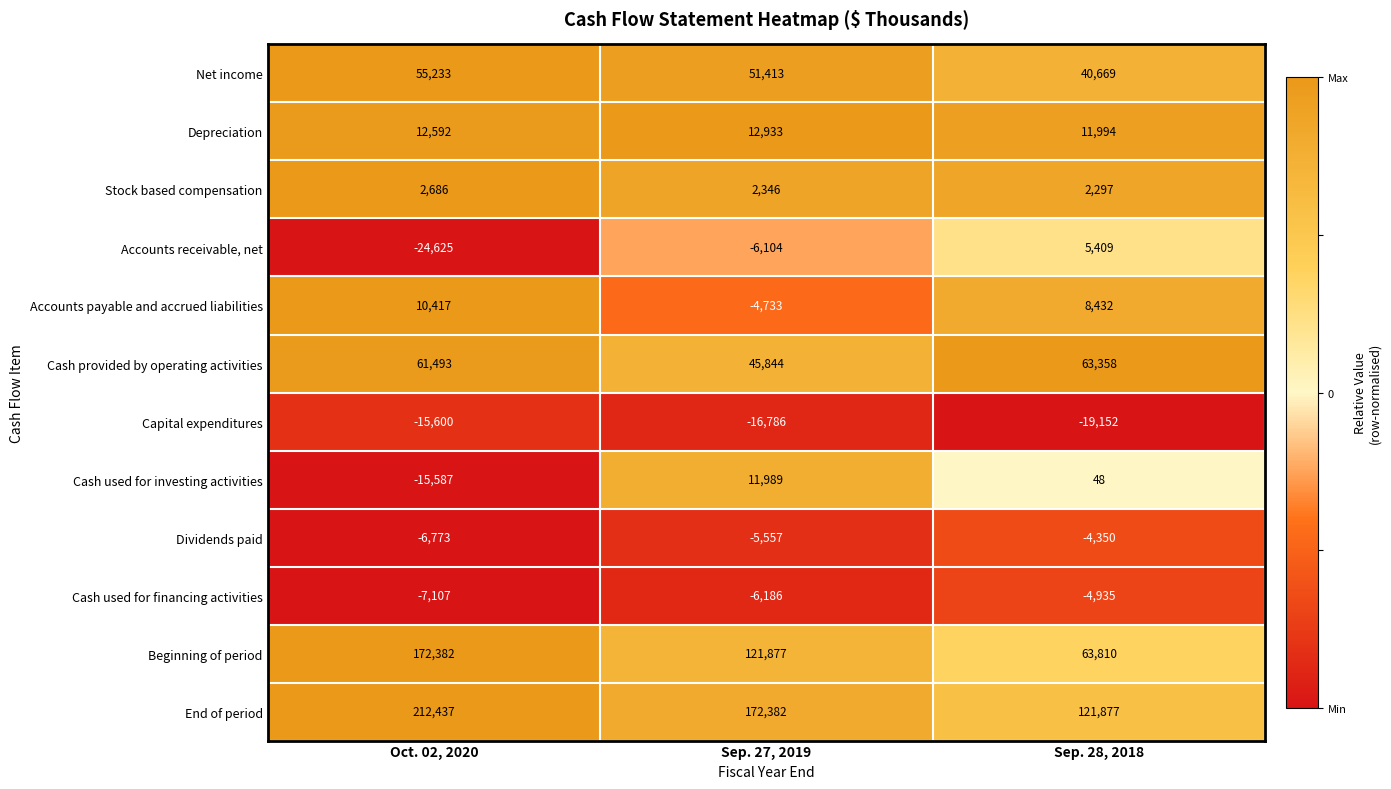

True or false: Cash used for financing activities has a value of -6186 at Sep. 27, 2019.

True